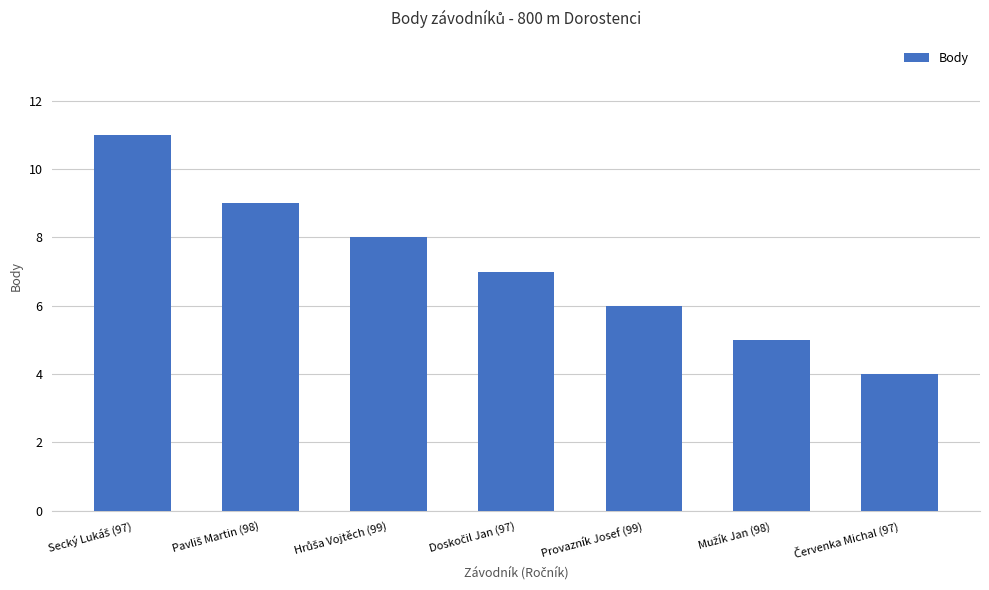

Does the chart contain stacked bars?

No